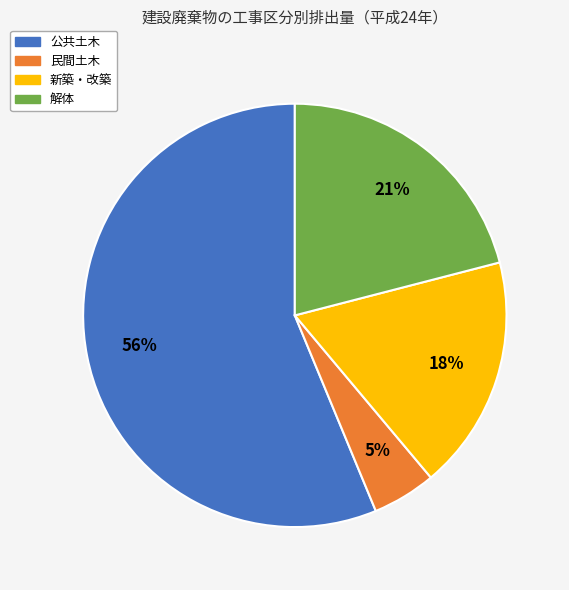

What percentage is the 民間土木 slice, to the nearest percent?

5%